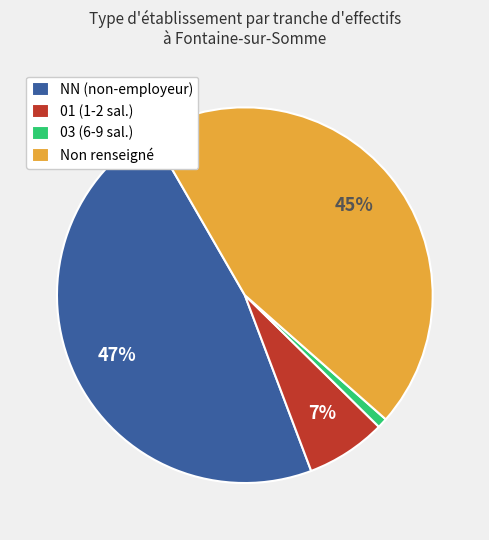

Is the sum of Non renseigné and NN (non-employeur) greater than half?

Yes